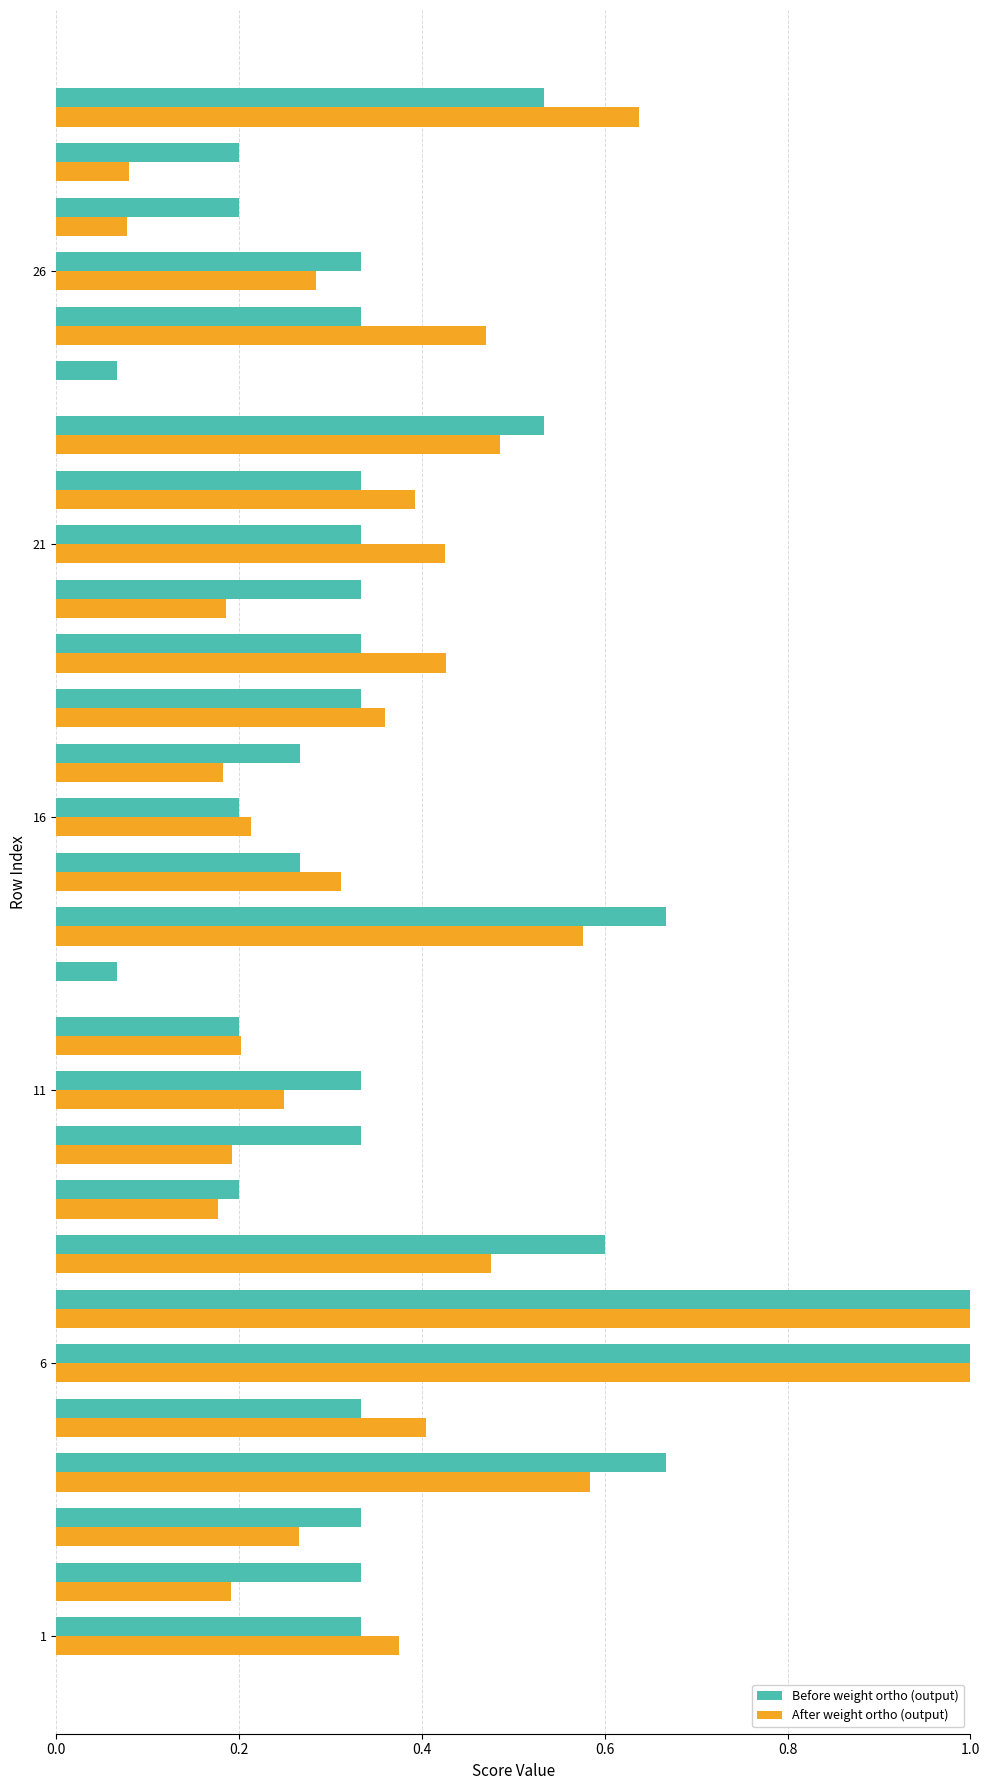

What are all the series names shown in the legend?

Before weight ortho (output), After weight ortho (output)